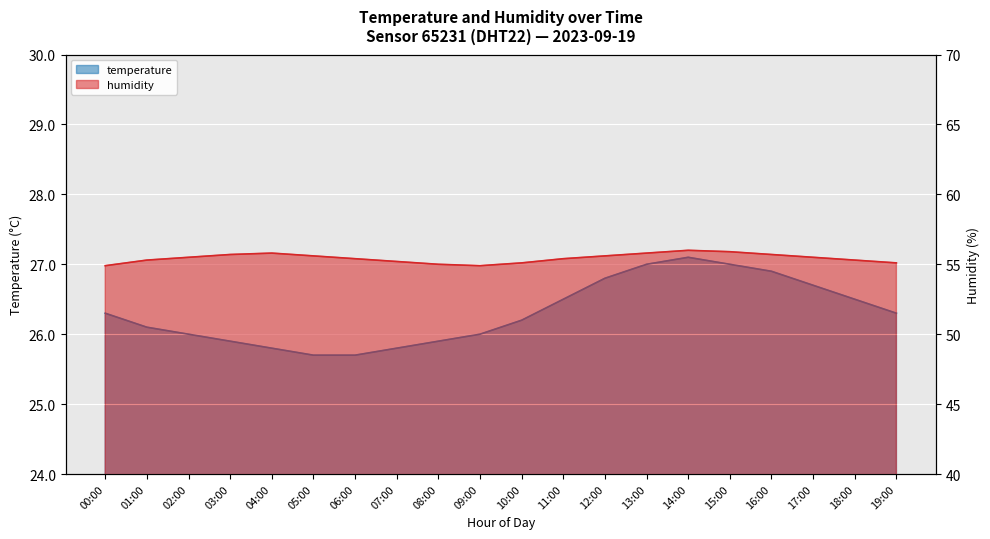

At how many categories does at least one series exceed 52?

20